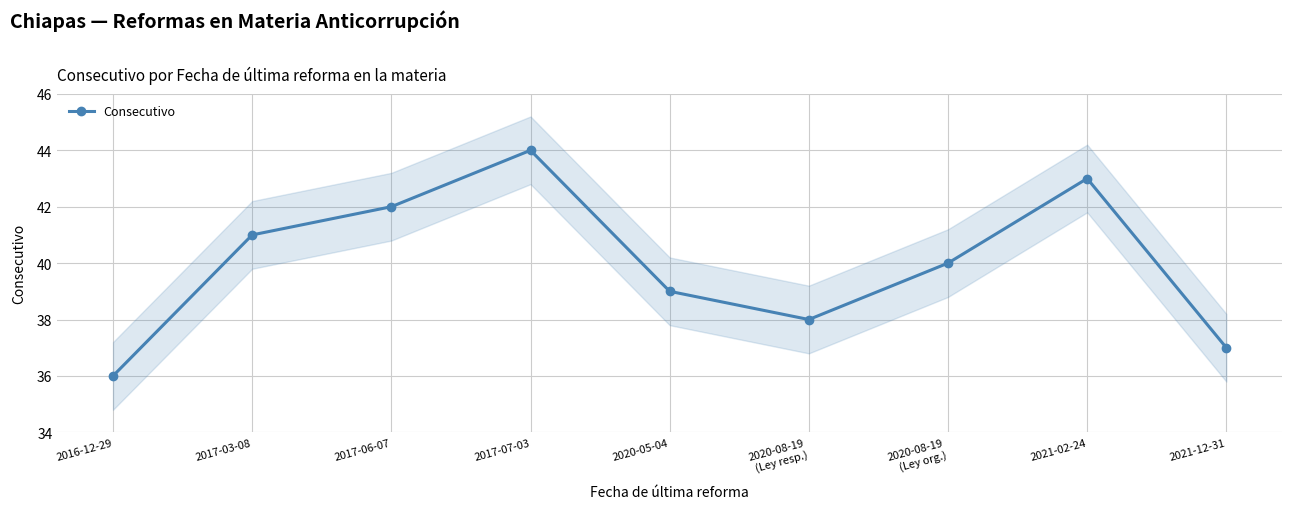

What is the value of the 7th point from the left?

40